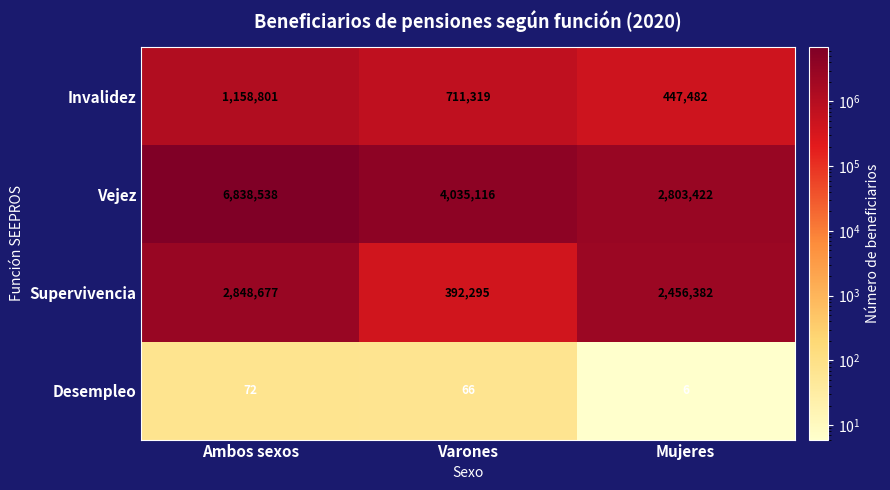

How many data points does each series have?

3